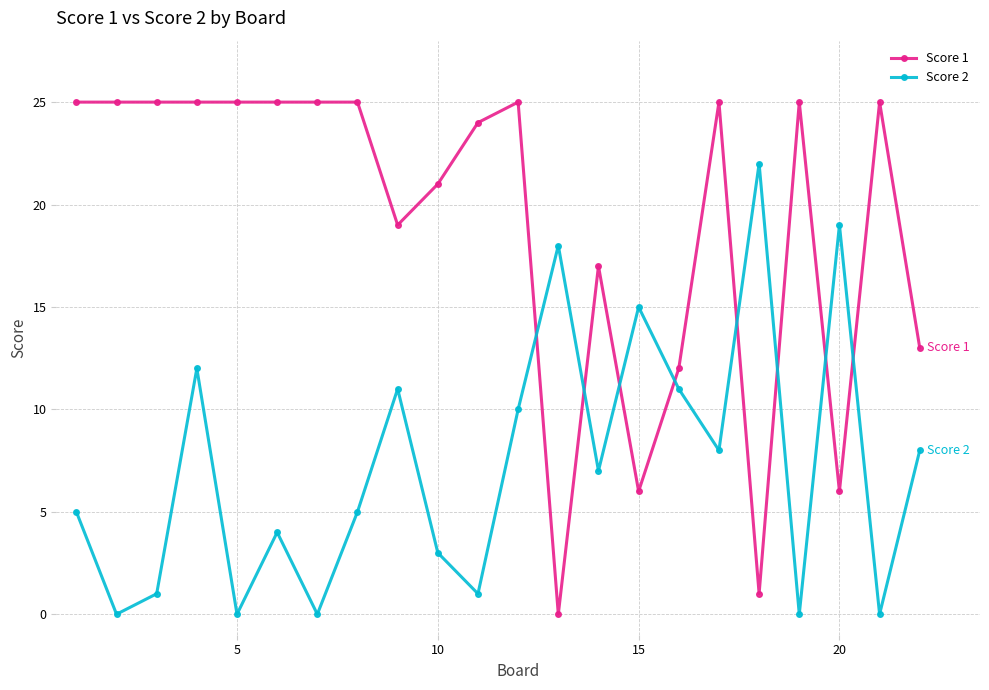

Does the chart have visible grid lines?

Yes